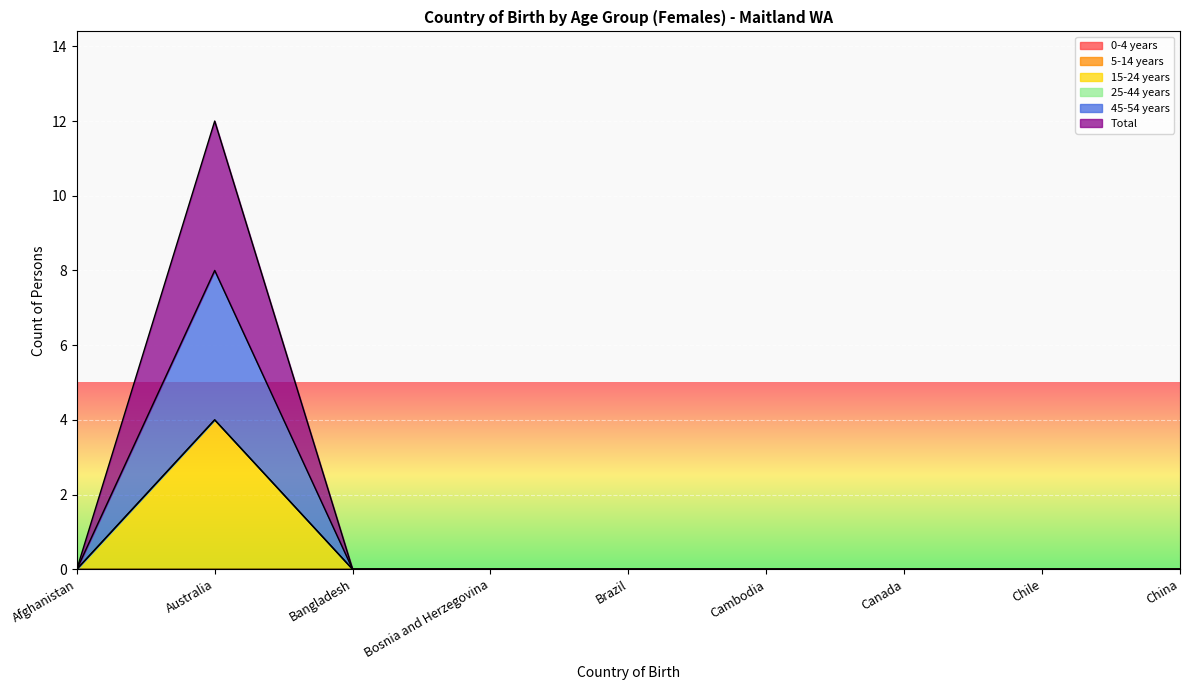

Rank the categories by 15-24 years value from lowest to highest.

Afghanistan, Bangladesh, Bosnia and Herzegovina, Brazil, Cambodia, Canada, Chile, China, Australia